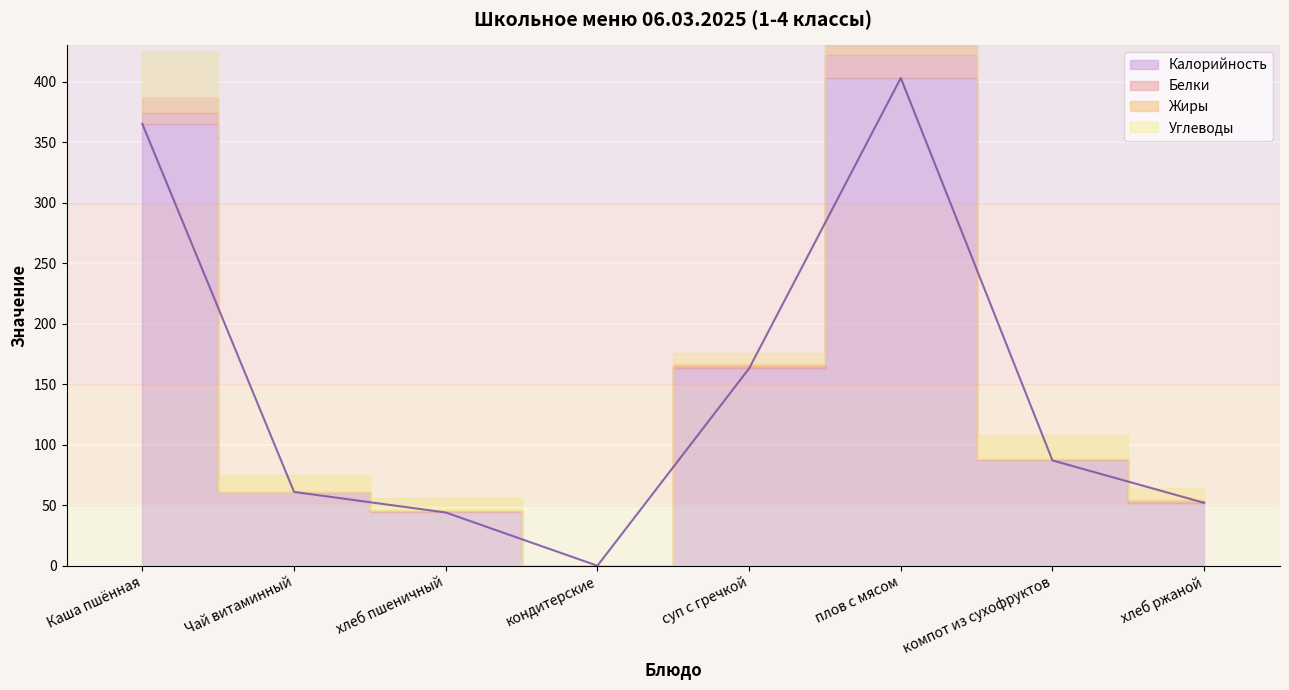

What are all the series names shown in the legend?

Калорийность, Белки, Жиры, Углеводы